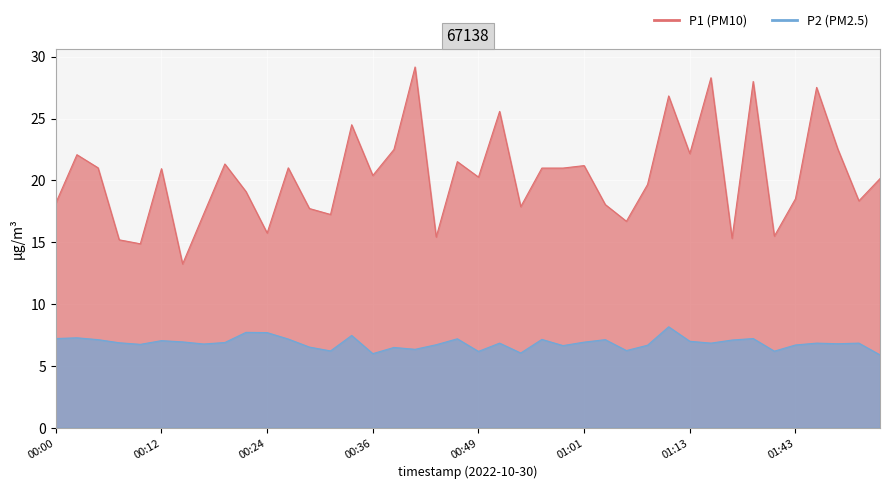

What is the difference between the second highest and second lowest values in the P1 series?

13.4